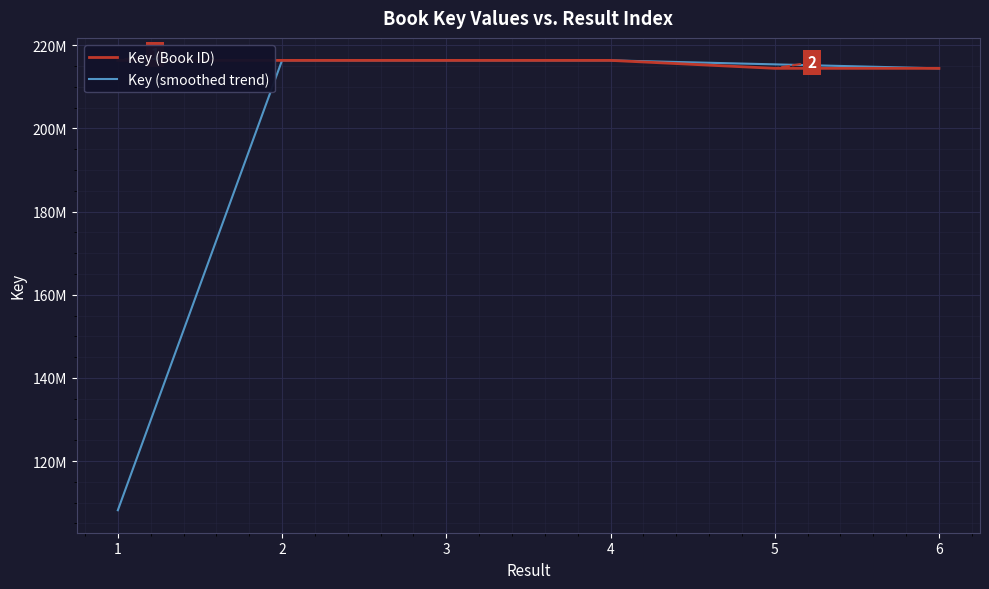

What are all the series names shown in the legend?

Key (Book ID), Key (smoothed trend)